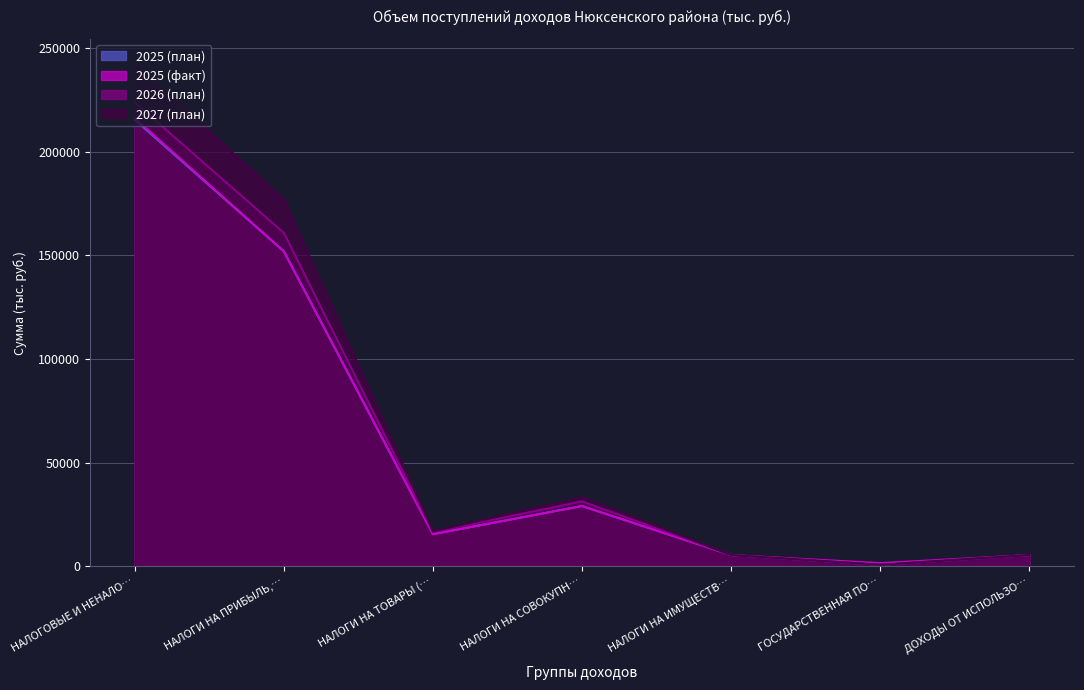

What is the total value across all series at ГОСУДАРСТВЕННАЯ ПО…?

3968.0